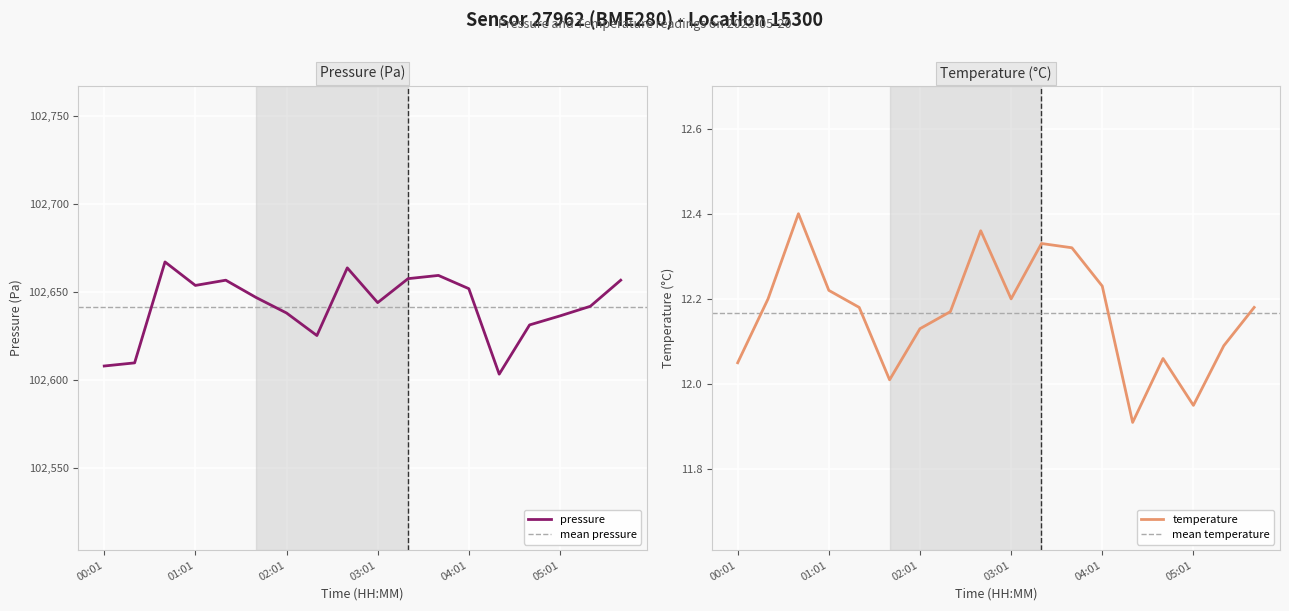

What is the difference between the maximum and minimum values in the temperature series?

0.5